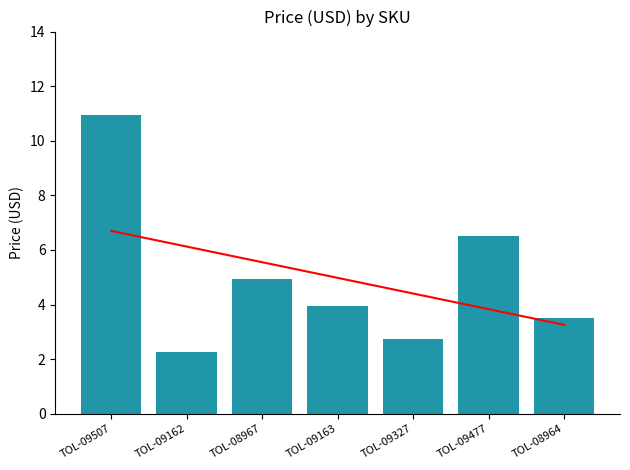

Reading right to left, list all the values displayed in this chart.

3.5	6.5	2.8	4.0	5.0	2.2	10.9